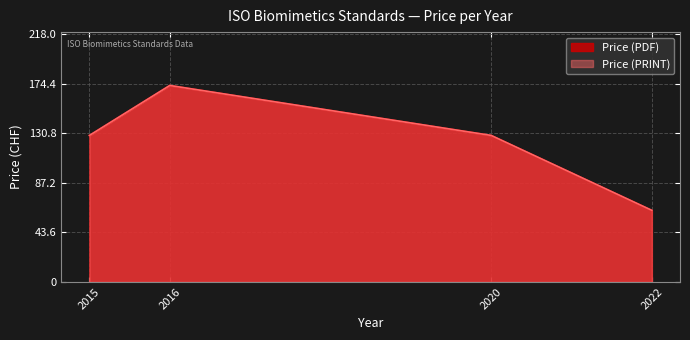

At 2015, list the series in order from smallest to largest.

Price (PDF), Price (PRINT)